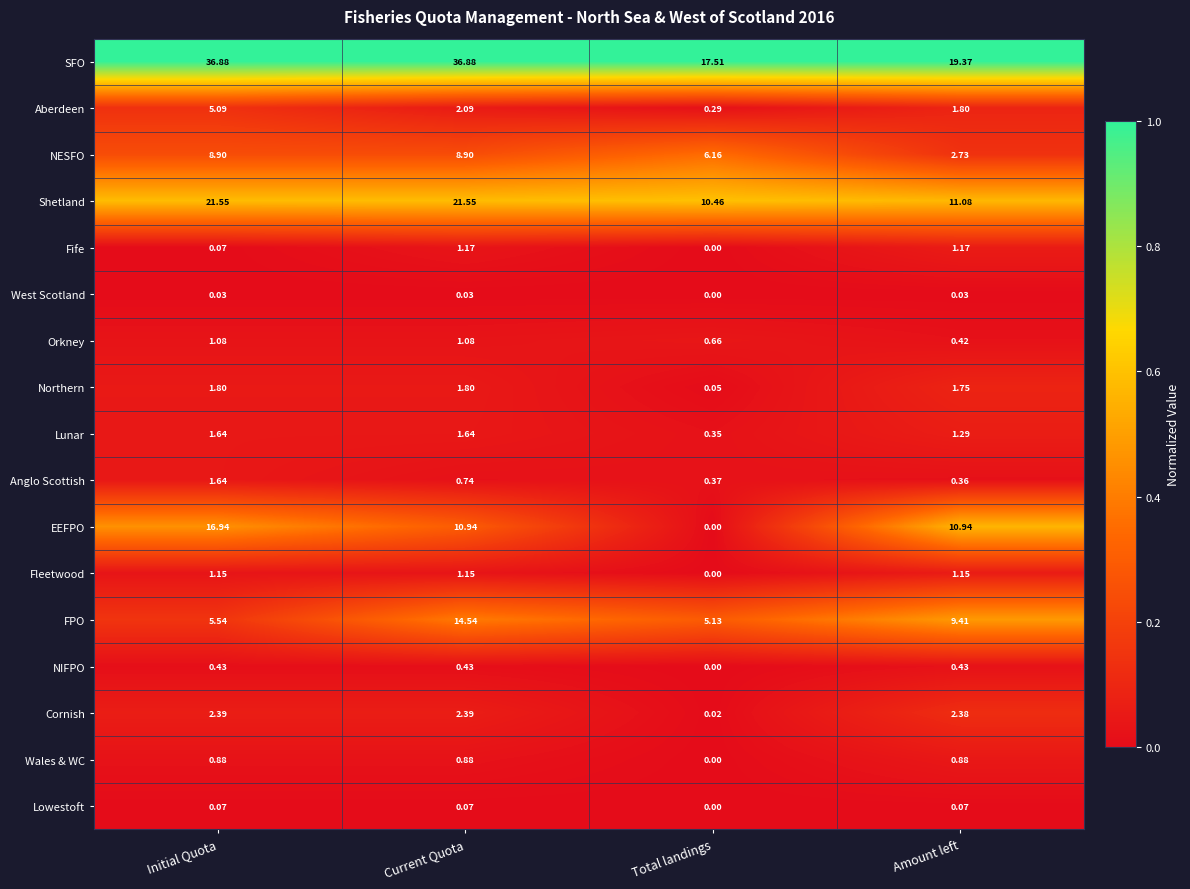

Which series changed the most between Total landings and Amount left?

EEFPO